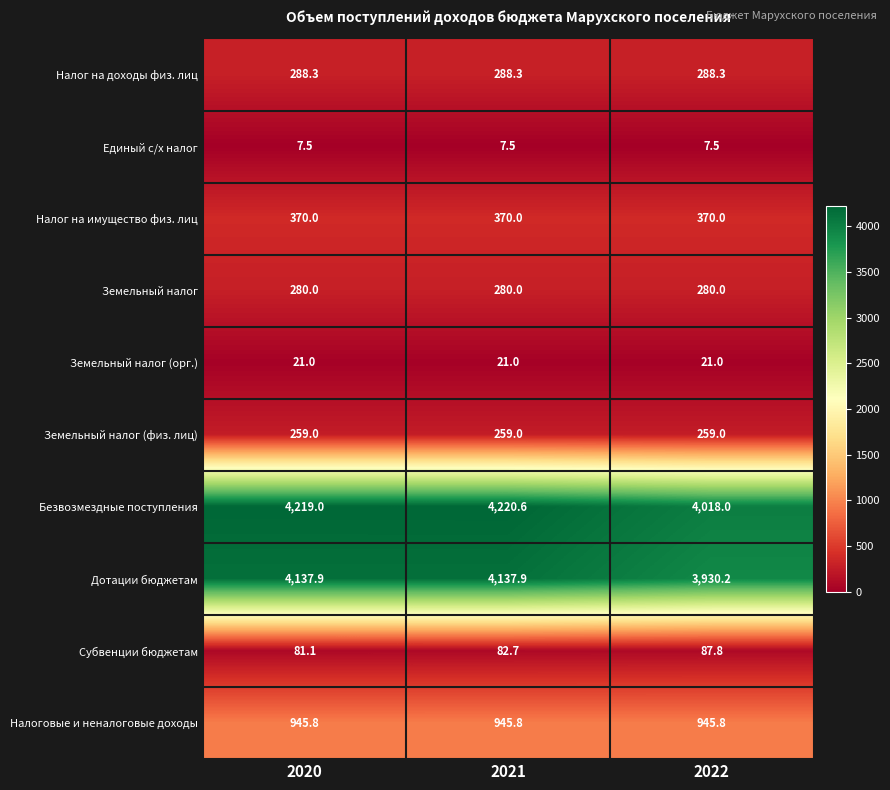

How many distinct data groups are displayed?

10